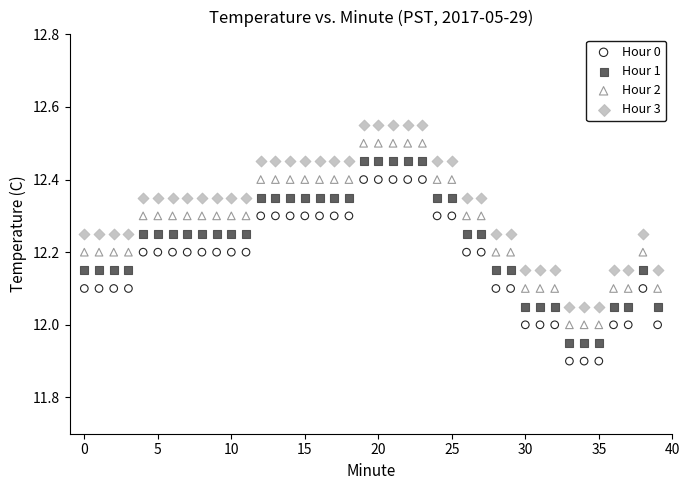

Which series reaches the maximum Y coordinate?

Hour 3